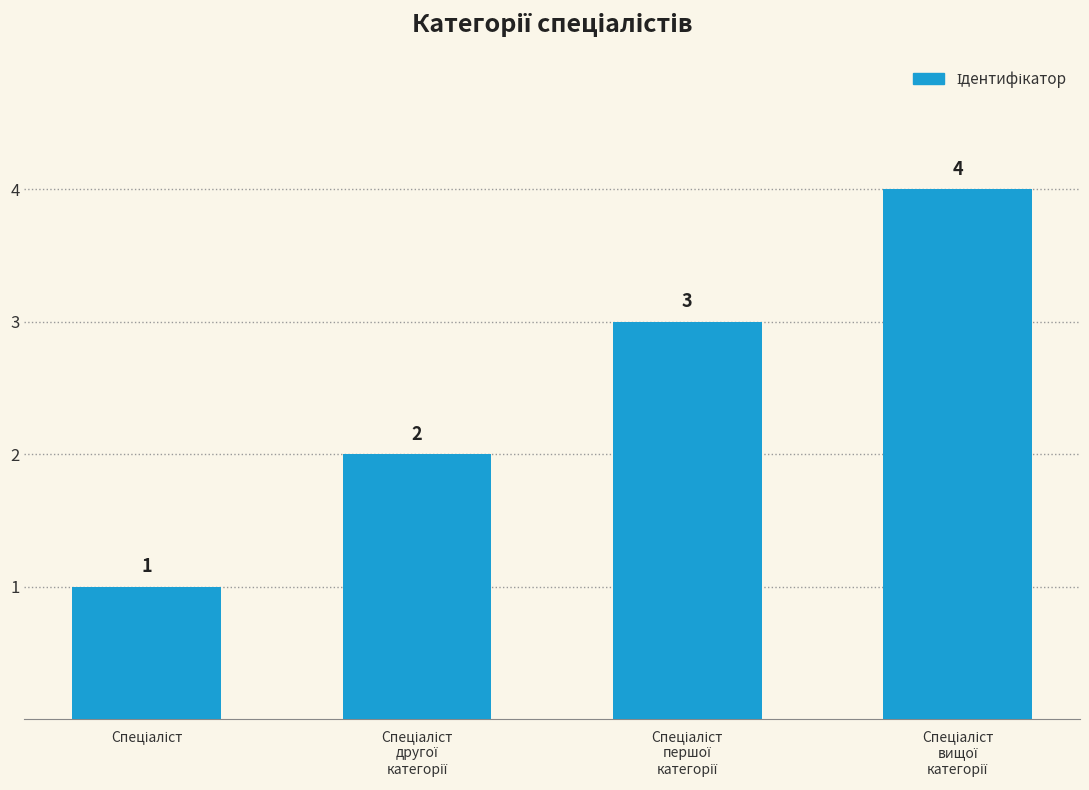

How many values are between 2 and 4?

3